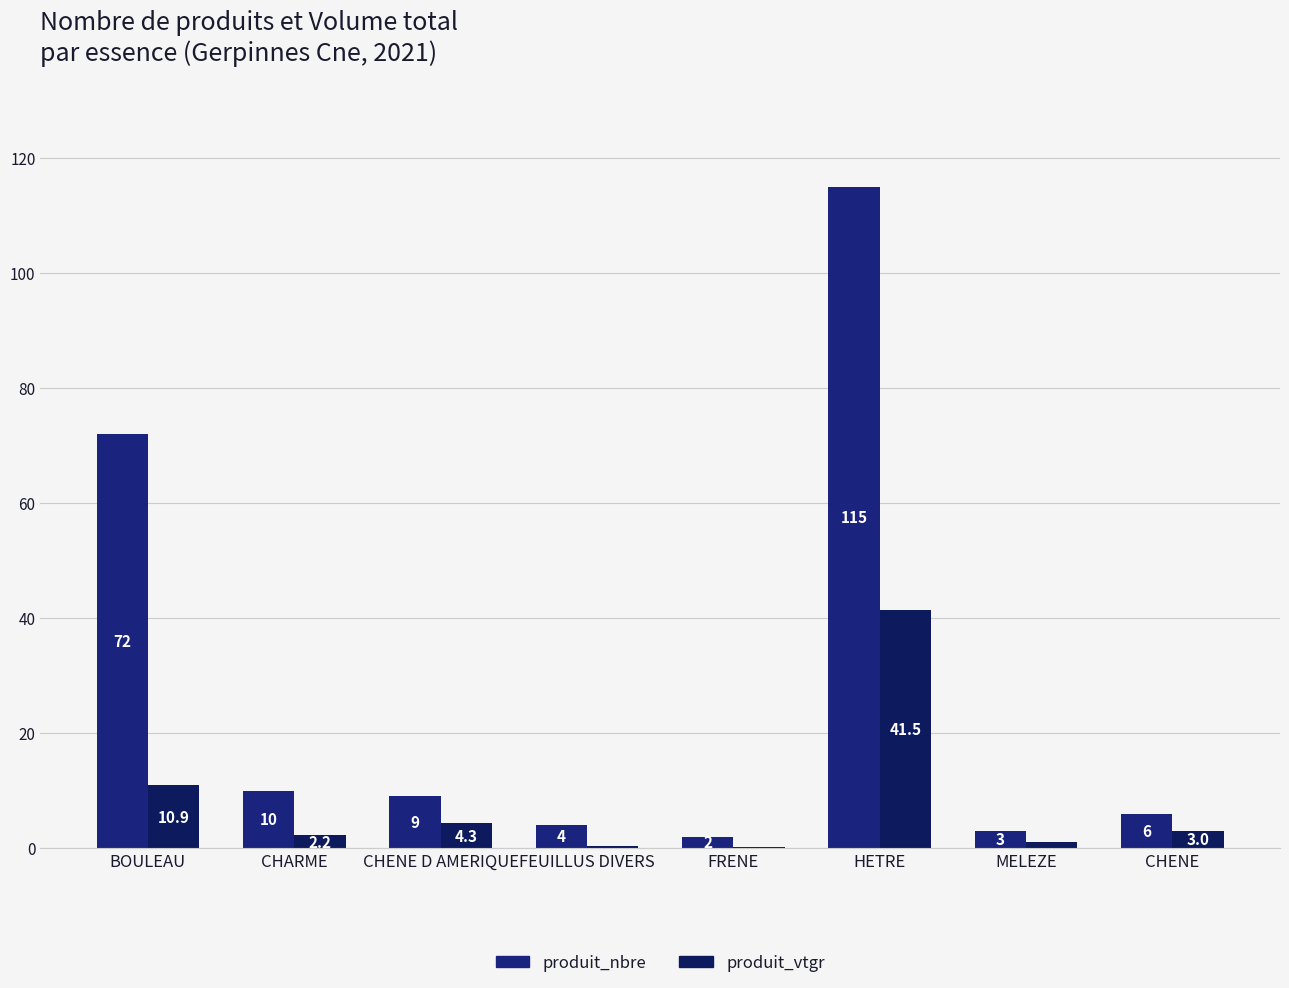

Rank the series by their average value, from highest to lowest.

produit_nbre, produit_vtgr